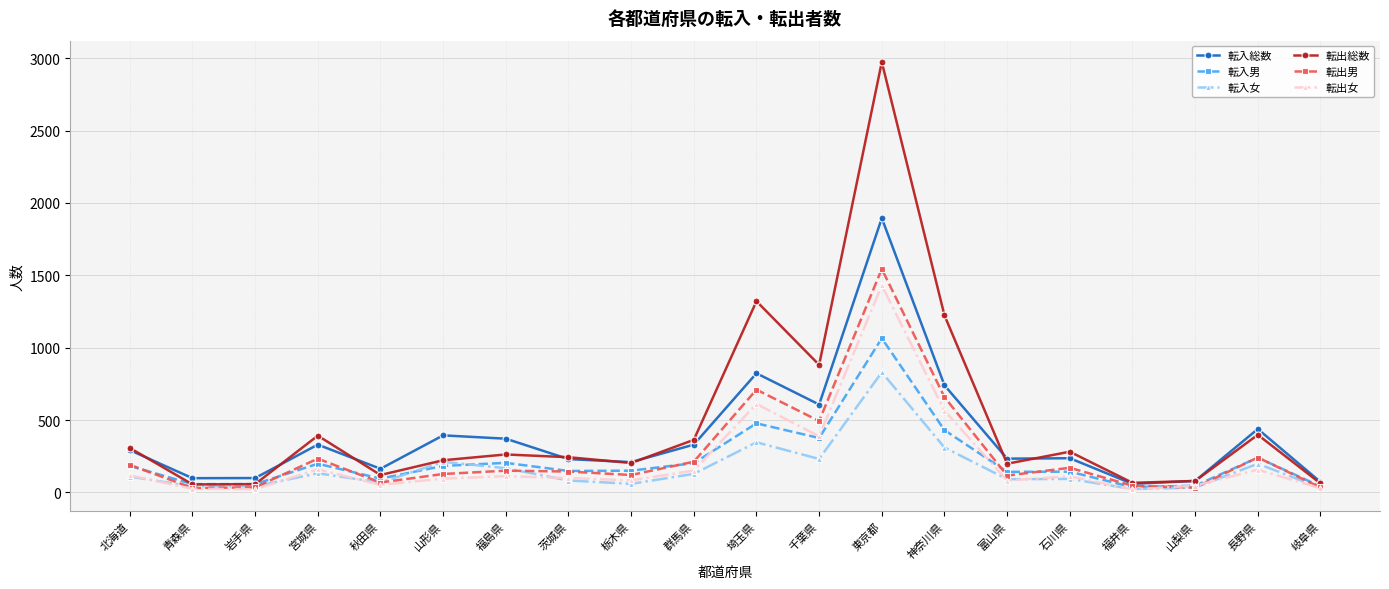

In 転出男, how many points are higher than both neighbors (excluding endpoints)?

6